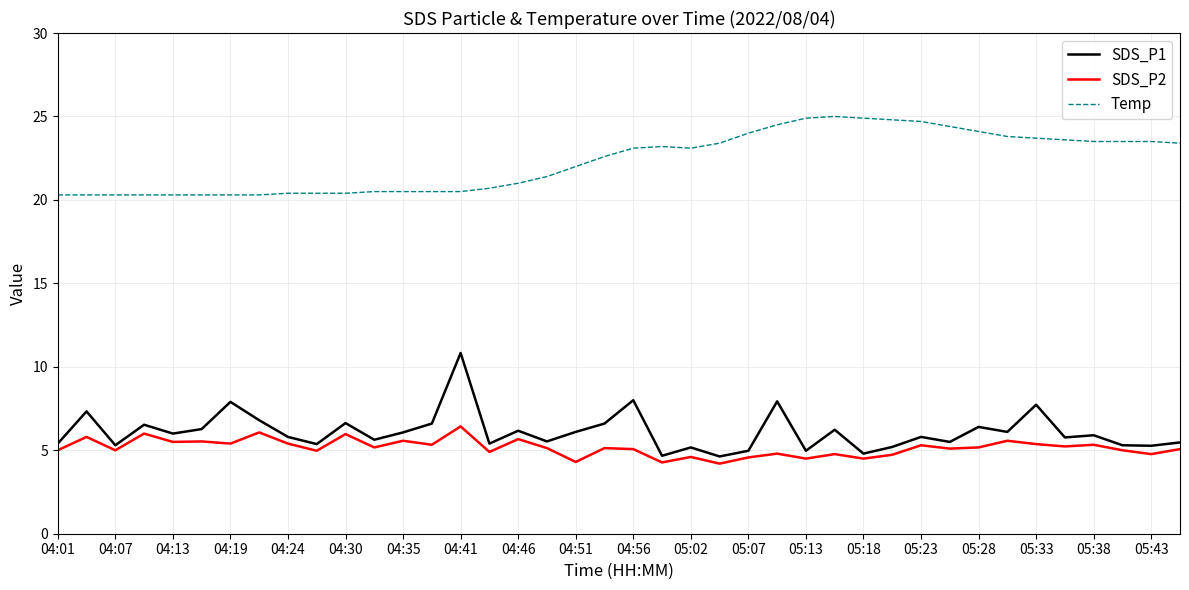

What is the difference between the second highest and minimum values in the Temp series?

4.6